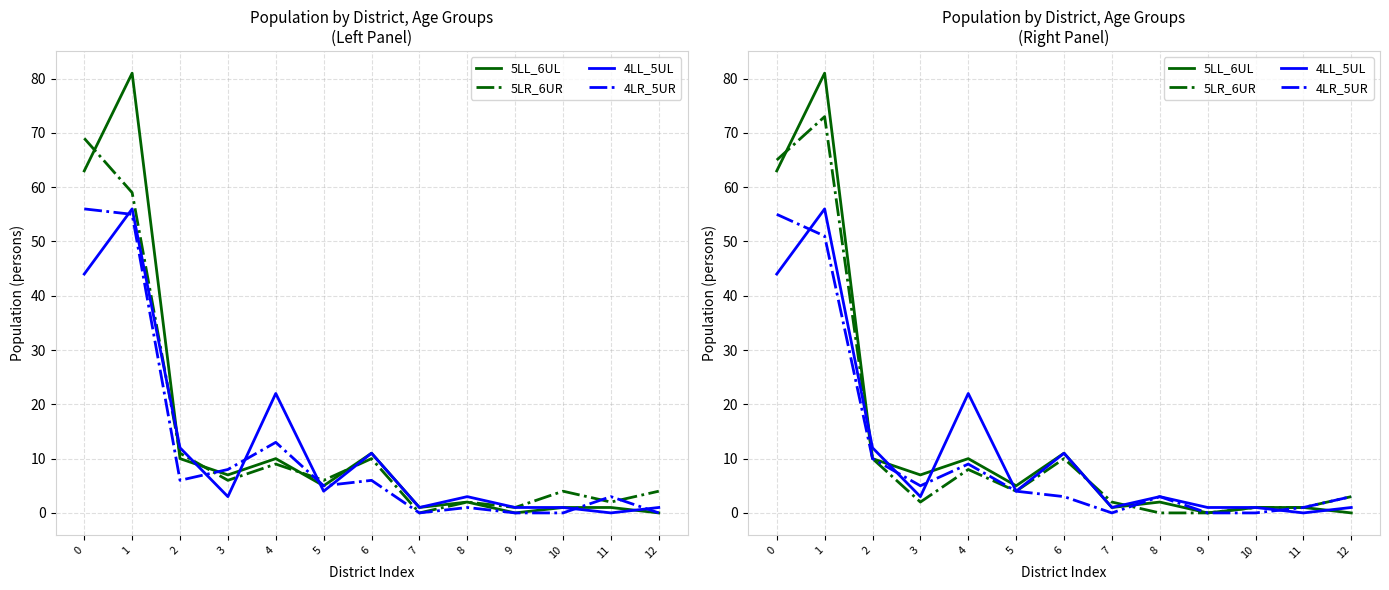

List the series in order of their peak value, highest first.

5LL_6UL, 5LR_6UR, 4LL_5UL, 4LR_5UR